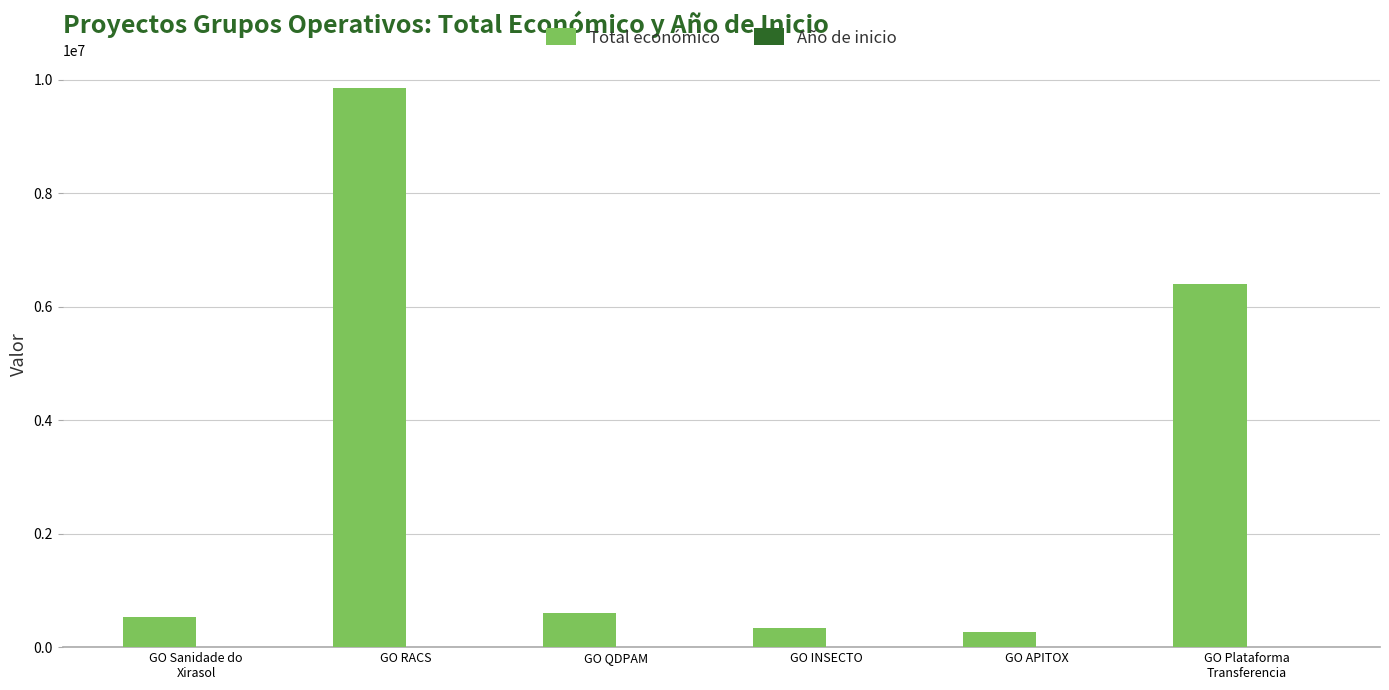

Which category has the highest value in the Total económico series?

GO RACS